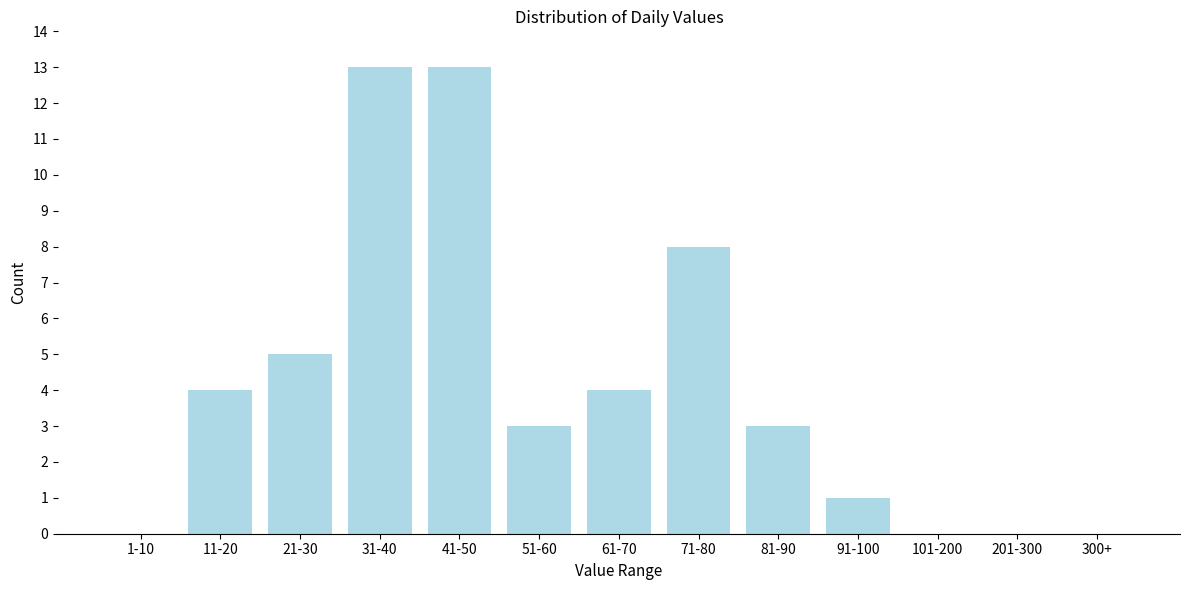

Reading right to left, extract all data points from this chart.

300+=0	201-300=0	101-200=0	91-100=1	81-90=3	71-80=8	61-70=4	51-60=3	41-50=13	31-40=13	21-30=5	11-20=4	1-10=0